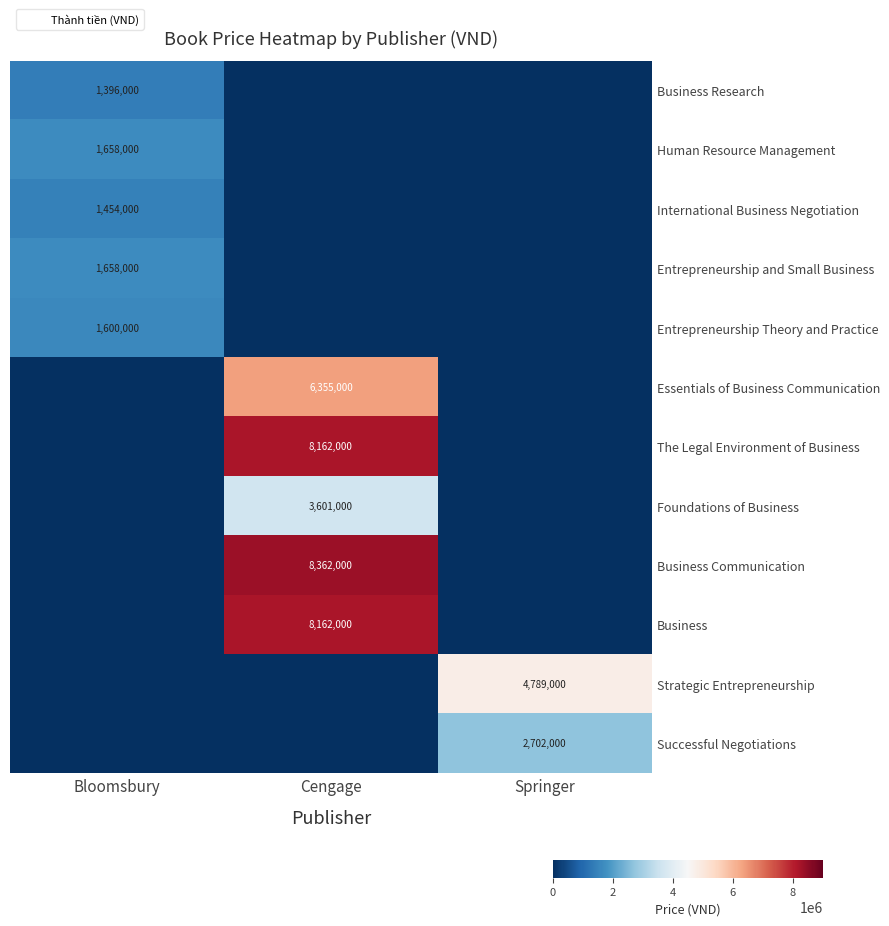

What is the average value of the Entrepreneurship and Small Business series?

552667